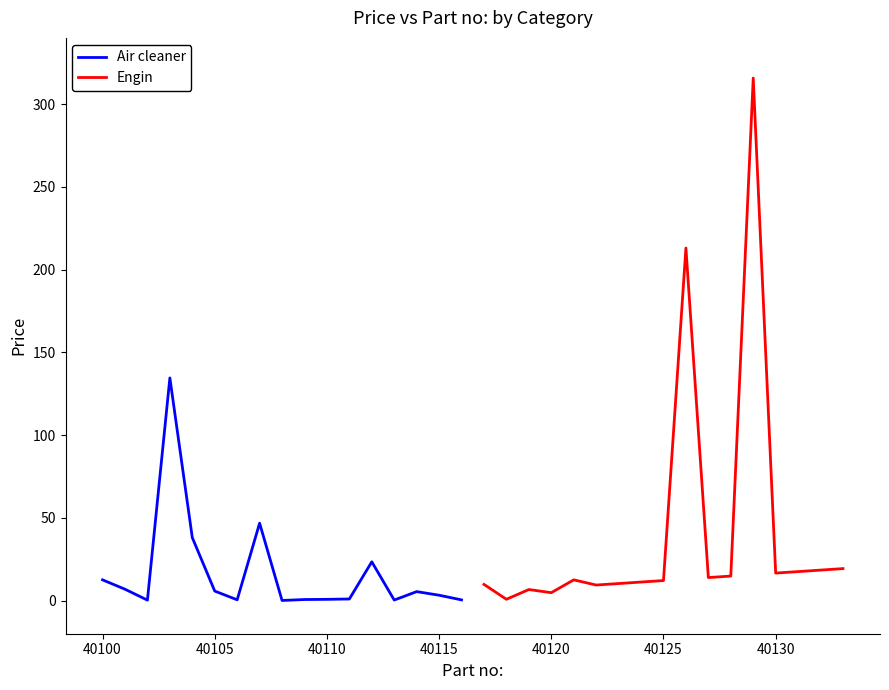

Rank the series by their average value, from lowest to highest.

Air cleaner, Engin